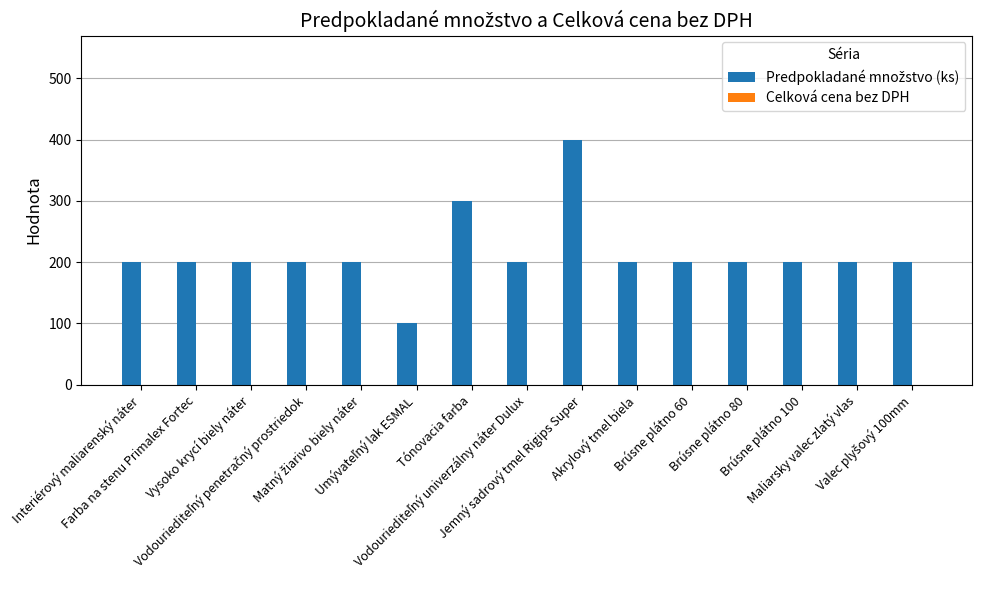

What is the average value?

213